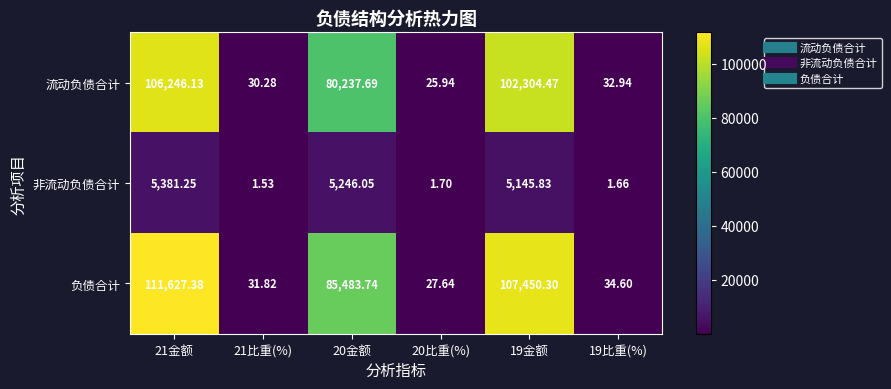

Between 20金额 and 19比重(%), which series saw the biggest shift?

负债合计